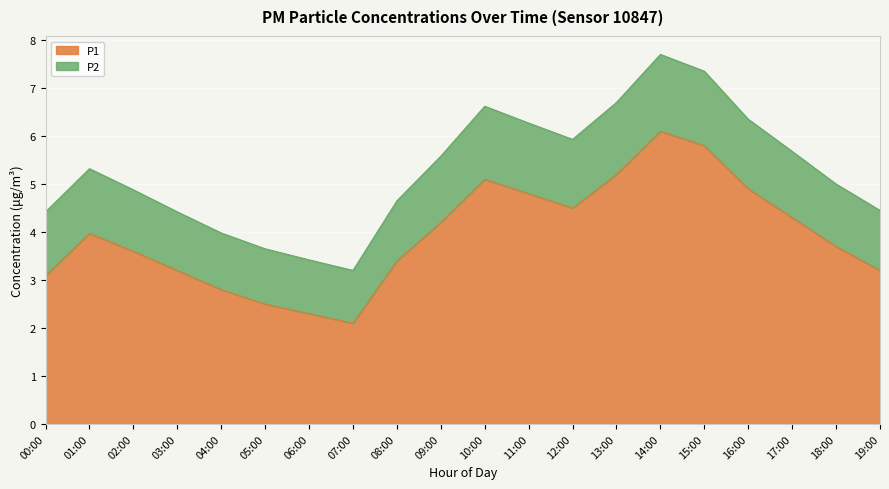

Is it true that P2 equals 5.0 at 18:00?

True